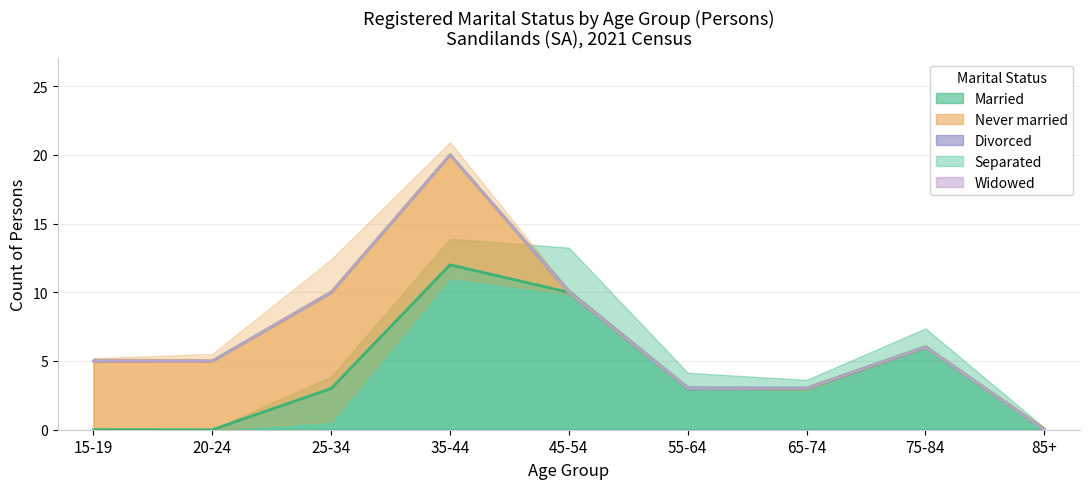

At which label does Married reach its peak?

35-44